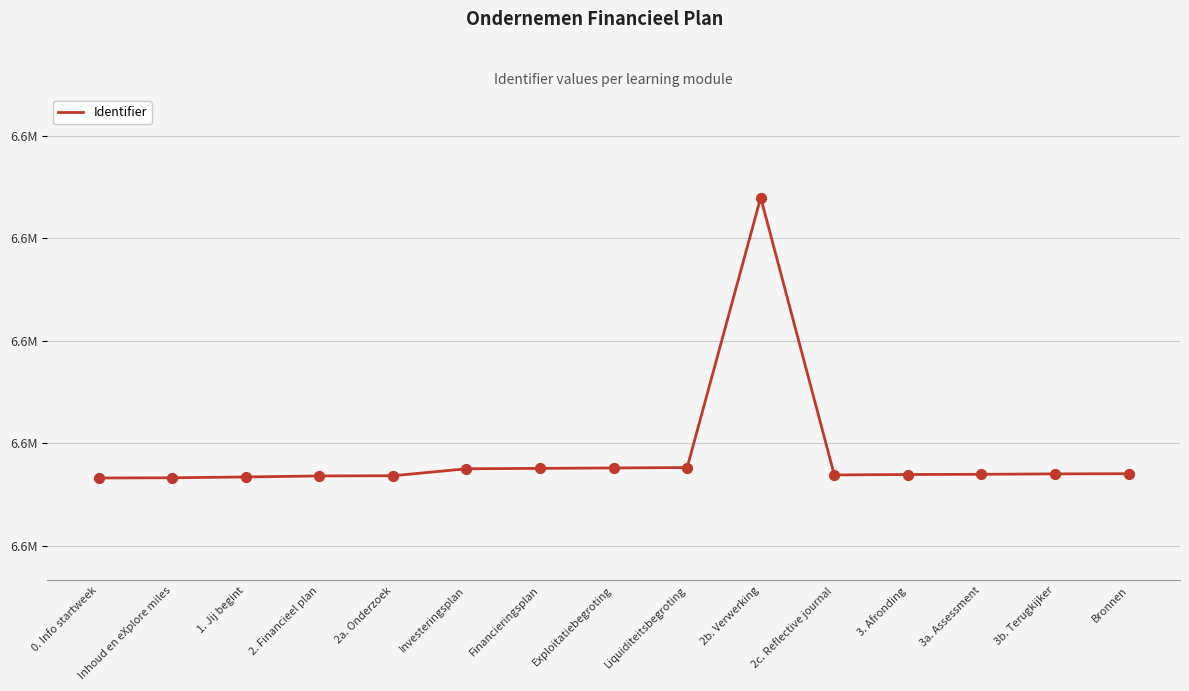

What is the change in value from 2c. Reflective journal to 3. Afronding?

+2